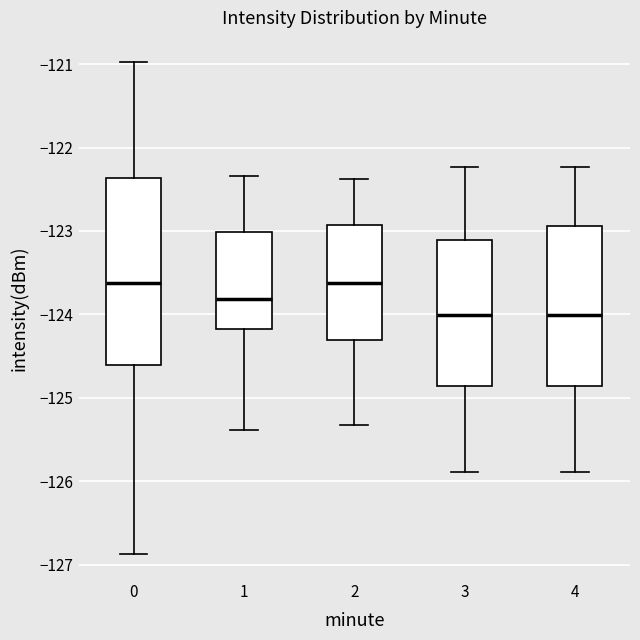

Where does the lower whisker of the box at x = 4 end on the y-axis? The values are not printed on the chart, so give them approximately, as read against the axis.

-125.9